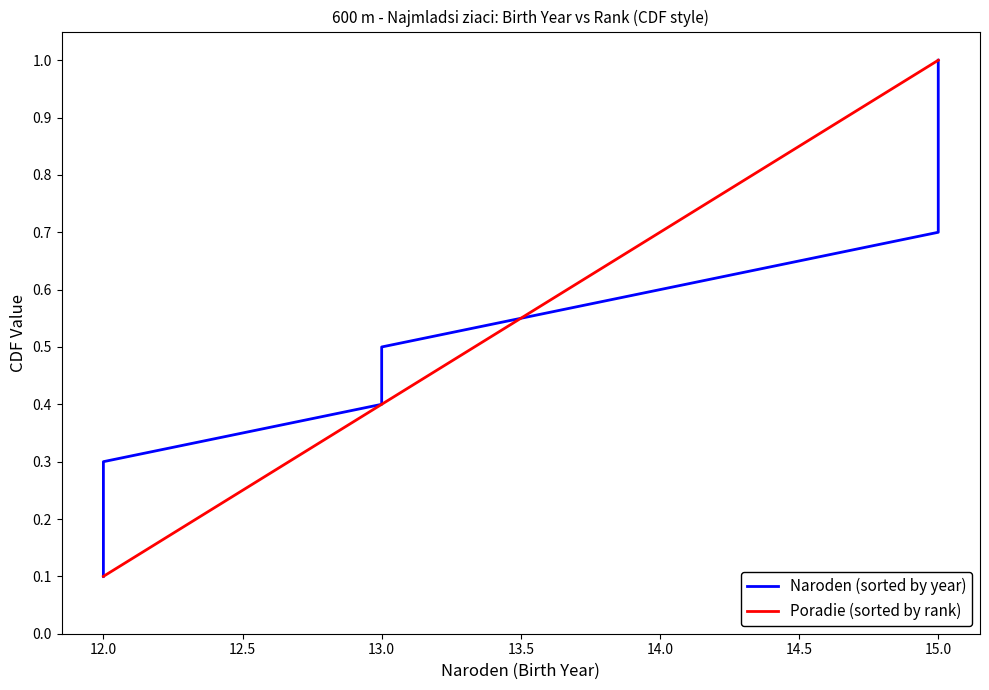

What is the lowest value of the Poradie (sorted by rank) series?

0.1